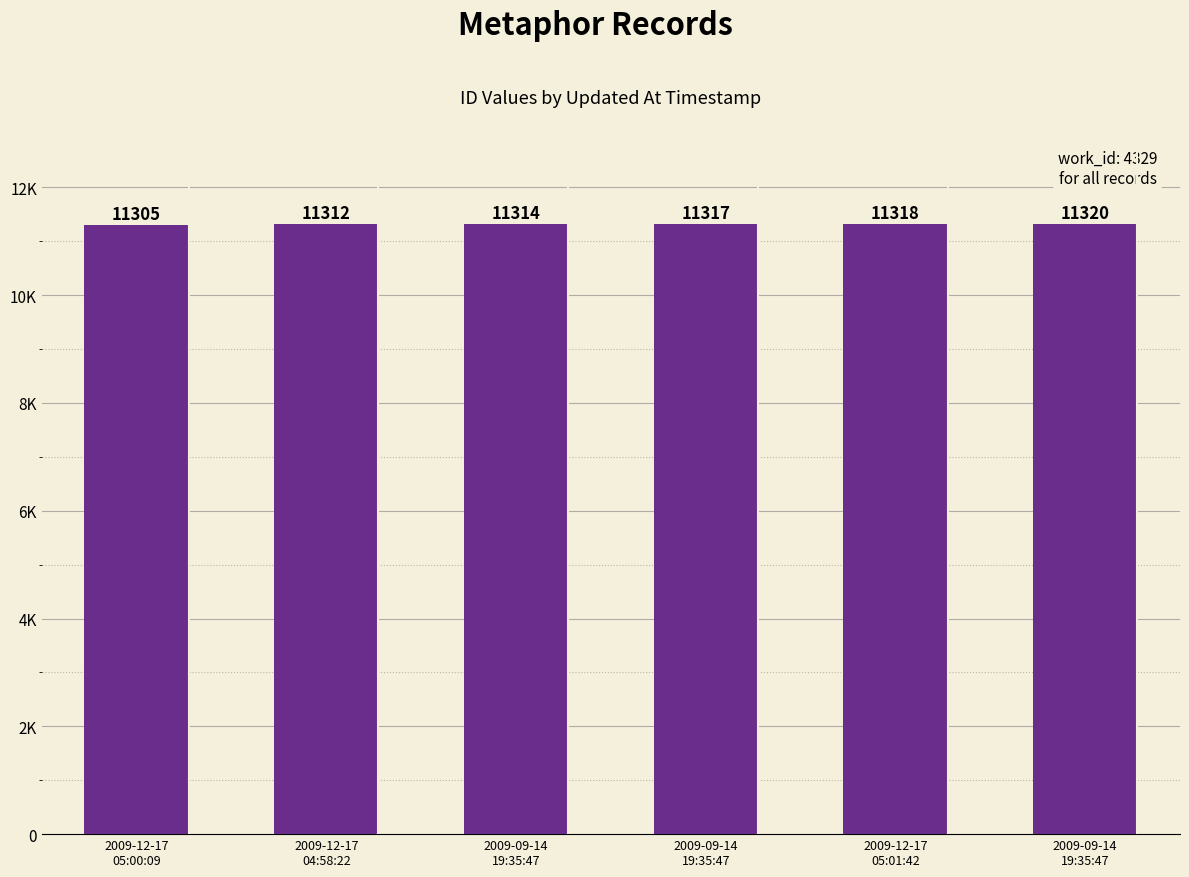

What is the minimum value shown in the chart?

11305